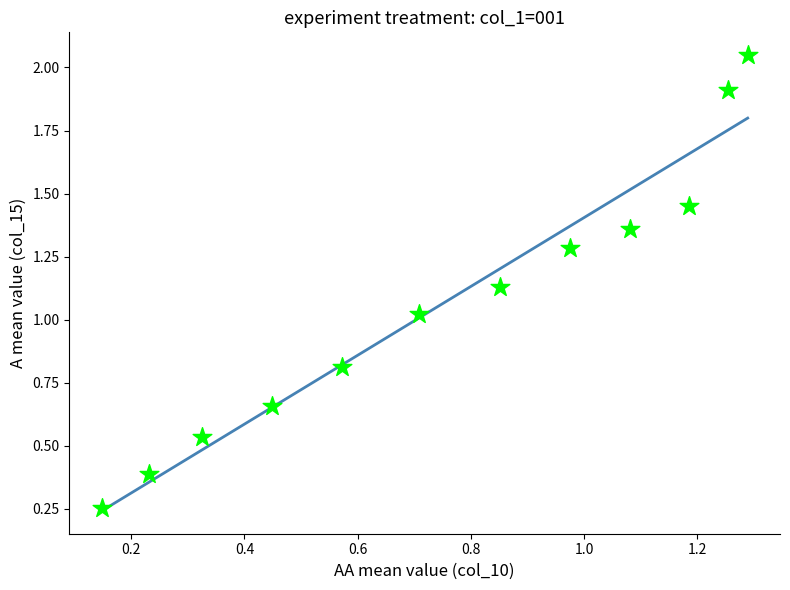

What is the average X value?

0.8